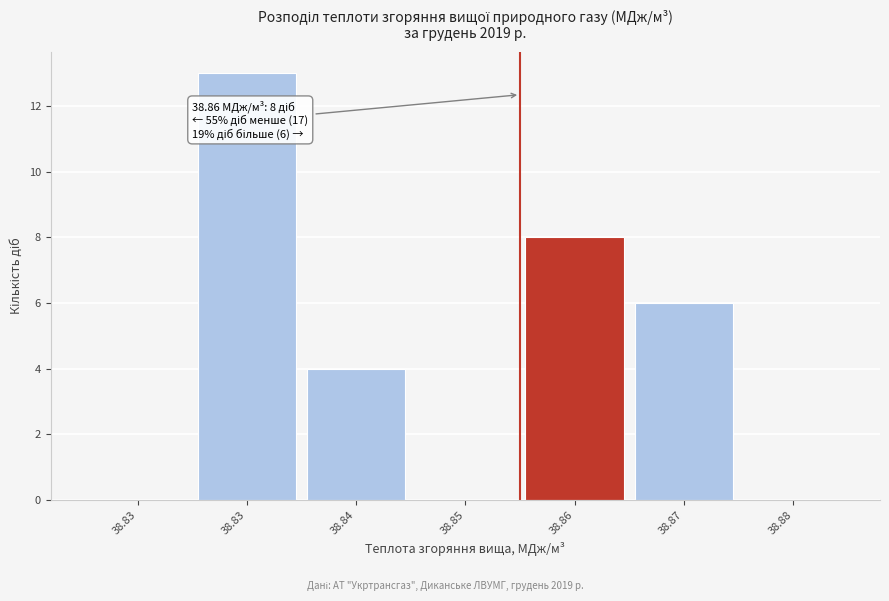

Count the number of categories in the chart.

7